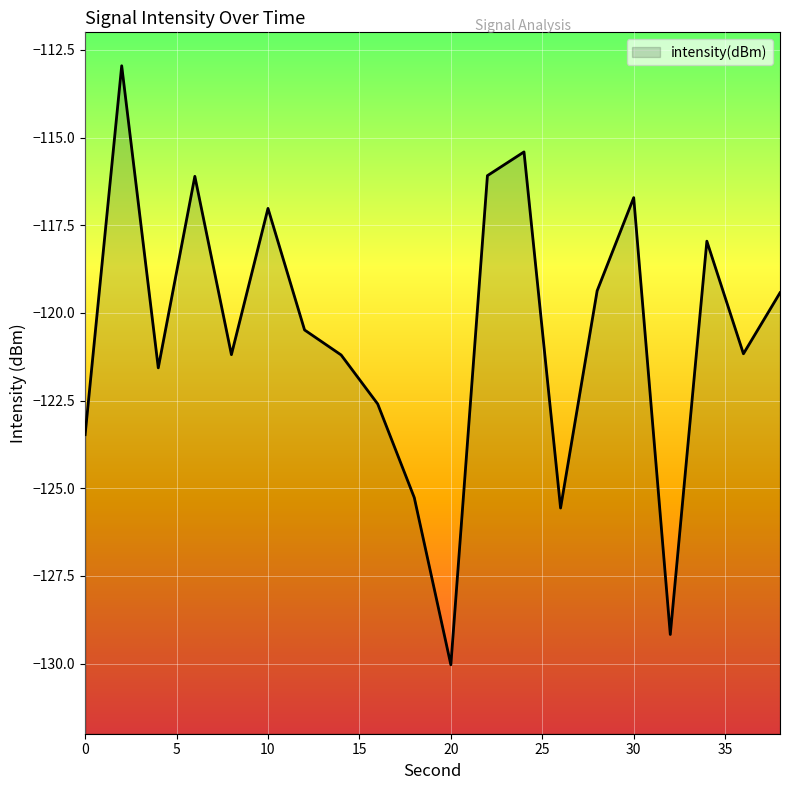

List the labels in order of value, smallest first.

20, 32, 26, 18, 0, 16, 4, 14, 8, 36, 12, 38, 28, 34, 10, 30, 6, 22, 24, 2